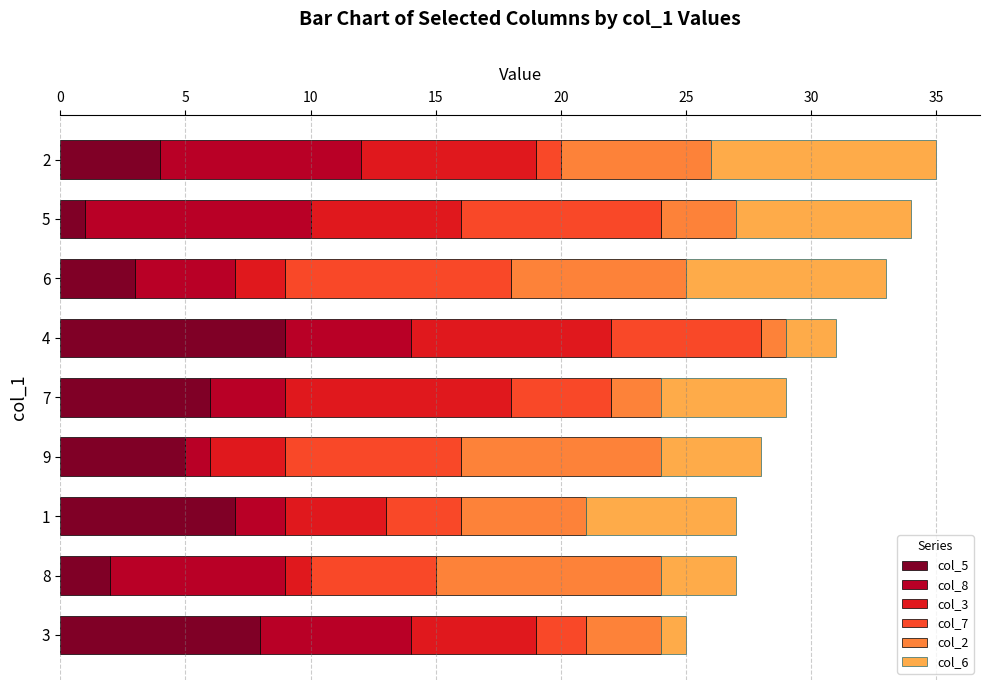

True or false: col_5 has a value of 5 at 9.

True